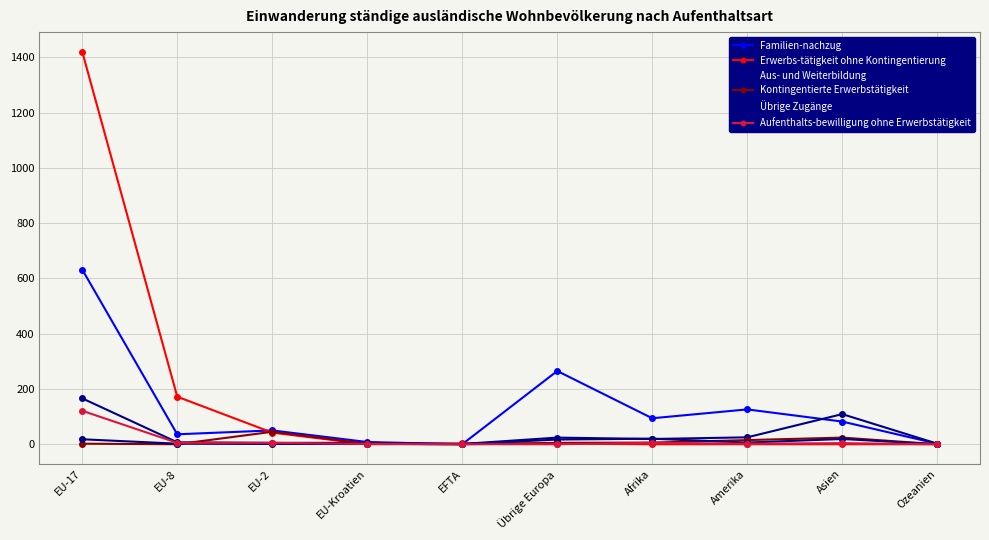

The Aus- und Weiterbildung series shows 30 at Afrika. True or false?

False